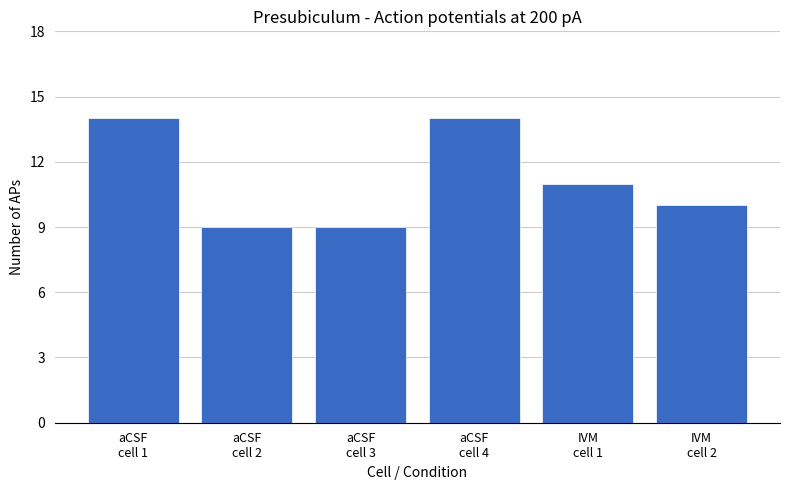

Does the chart contain stacked bars?

No